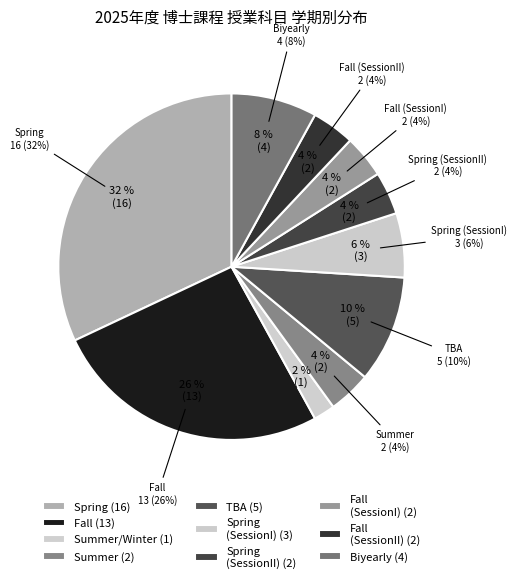

What is the smallest slice in the pie chart?

Summer/Winter